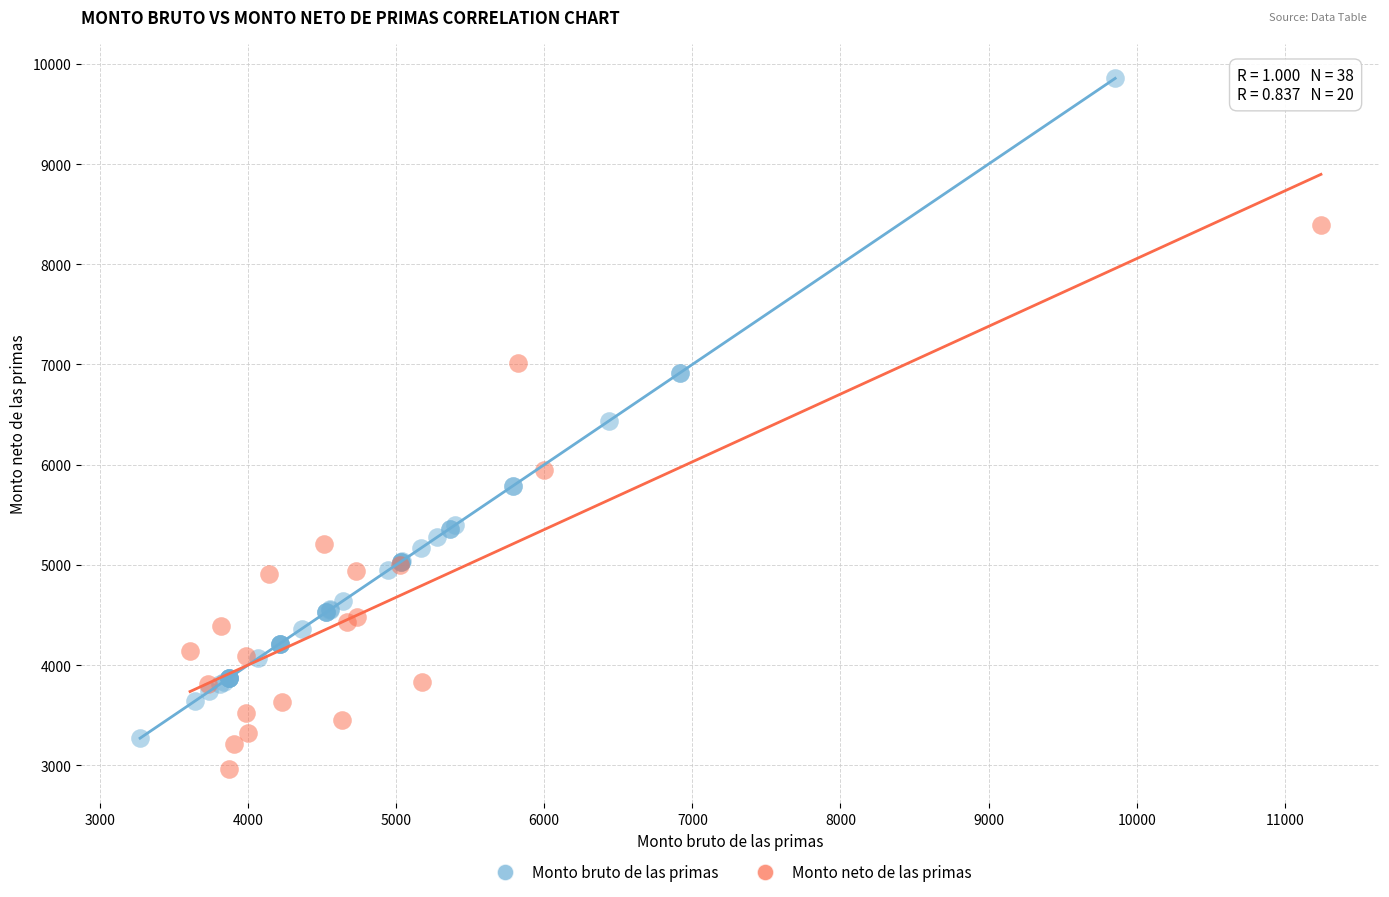

Which series has the widest spread of Y values?

Monto bruto de las primas